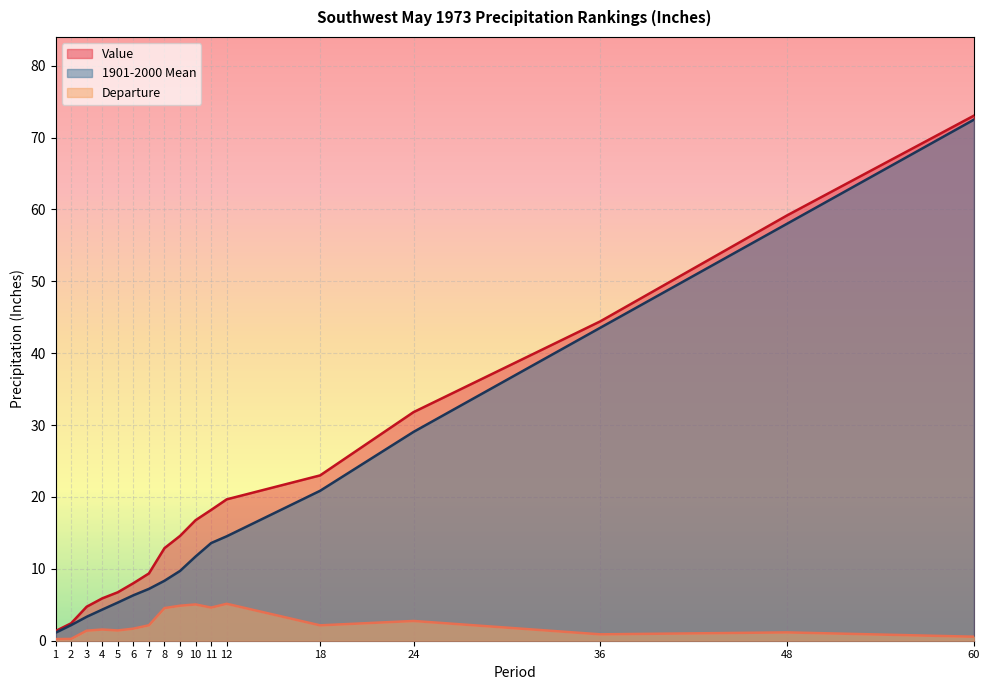

At which label does Departure reach its minimum?

1